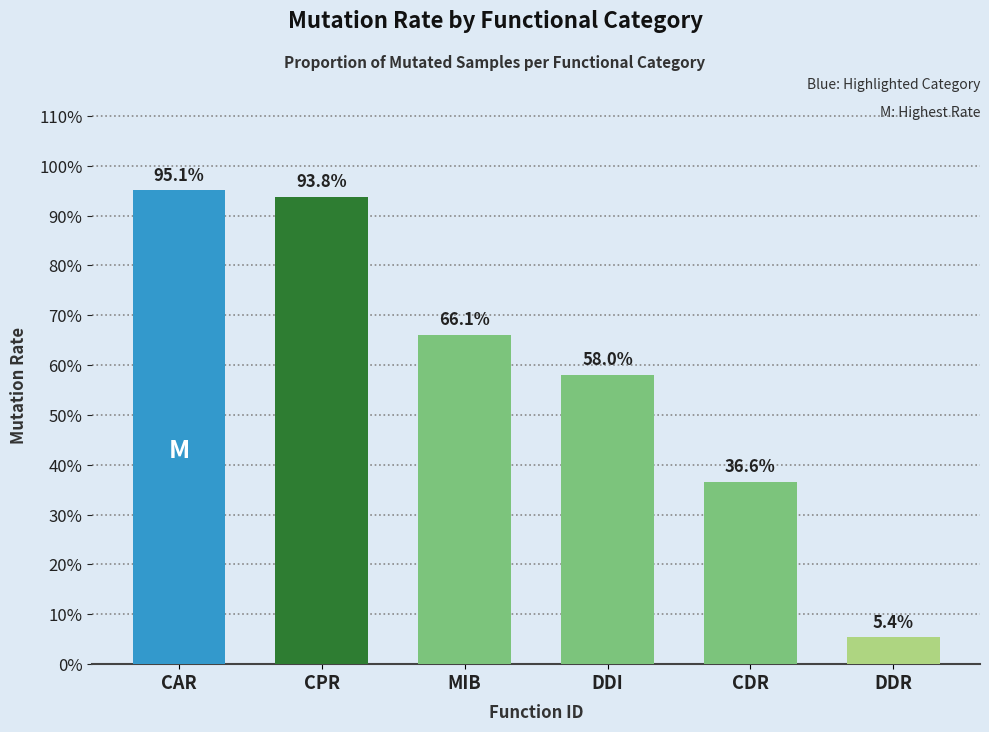

Rank the categories by value from lowest to highest.

DDR, CDR, DDI, MIB, CPR, CAR